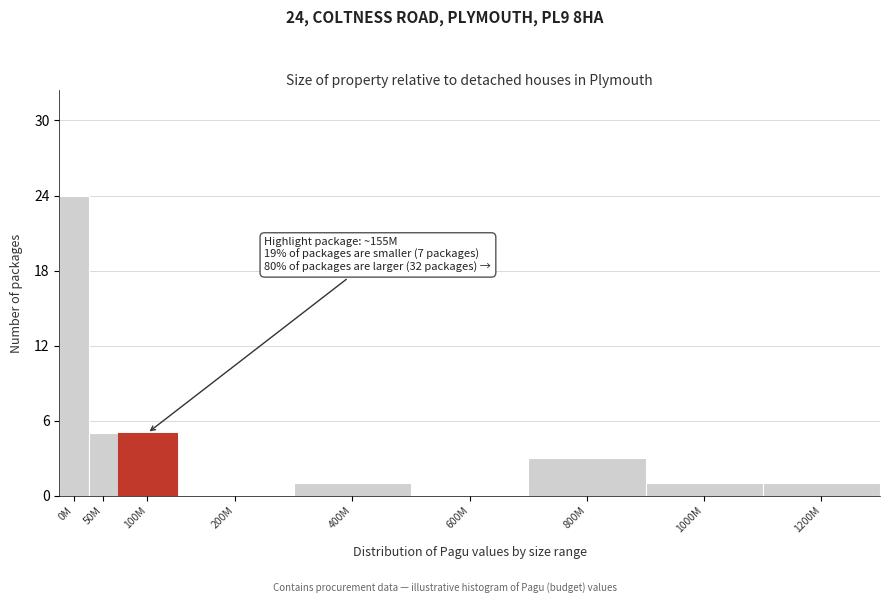

Reading left to right, extract all data points from this chart.

0M=24	50M=5	100M=5	200M=0	400M=1	600M=0	800M=3	1000M=1	1200M=1